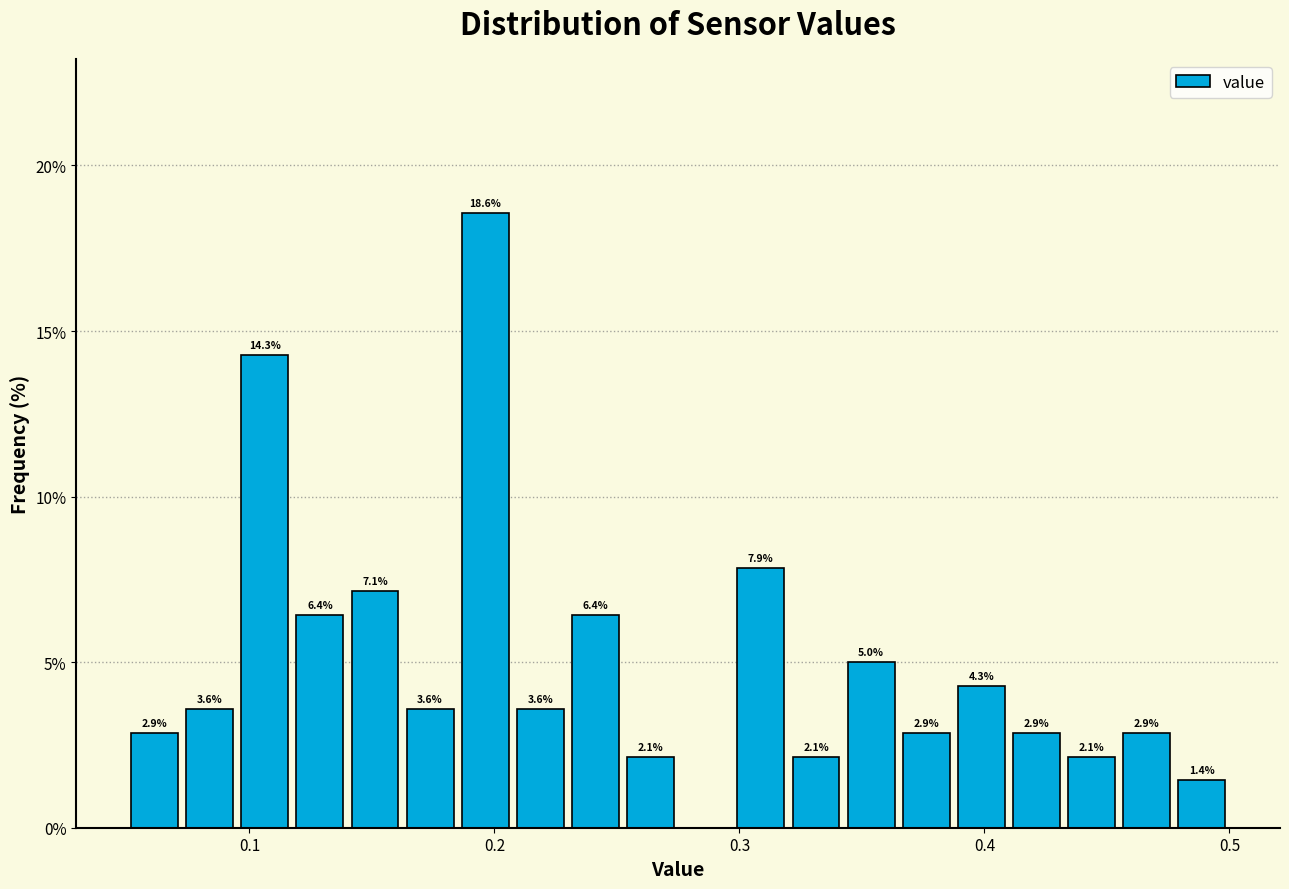

Around what value on the x-axis is the tallest bar? Give the approximate position of its centre, as read against the axis.

0.20